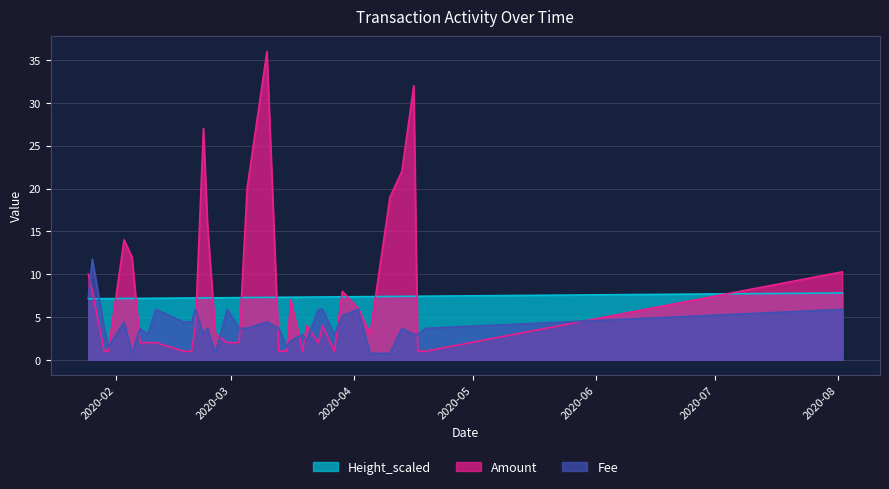

Reading left to right, extract all data points from this chart.

Amount: 2020-01-25=10.0	2020-01-26=8.0	2020-01-29=1.0	2020-01-30=1.0	2020-02-03=14.0	2020-02-05=12.0	2020-02-07=2.0	2020-02-09=2.0	2020-02-11=2.0	2020-02-18=1.0	2020-02-20=1.0	2020-02-21=4.0	2020-02-23=27.0	2020-02-24=16.0	2020-02-26=3.0	2020-02-29=2.0	2020-03-03=2.0	2020-03-05=20.0	2020-03-10=36.0	2020-03-13=1.0	2020-03-15=1.0	2020-03-16=7.0	2020-03-19=1.0	2020-03-20=4.0	2020-03-23=2.0	2020-03-24=4.0	2020-03-27=1.0	2020-03-29=8.0	2020-04-02=6.0	2020-04-05=3.0	2020-04-10=19.0	2020-04-13=22.0	2020-04-16=32.0	2020-04-17=1.0	2020-04-19=1.0	2020-08-02=10.3
Fee: 2020-01-25=7.3	2020-01-26=11.8	2020-01-29=3.7	2020-01-30=1.5	2020-02-03=4.4	2020-02-05=0.7	2020-02-07=3.7	2020-02-09=2.9	2020-02-11=5.9	2020-02-18=4.4	2020-02-20=4.4	2020-02-21=5.9	2020-02-23=2.9	2020-02-24=3.7	2020-02-26=0.7	2020-02-29=5.9	2020-03-03=3.7	2020-03-05=3.7	2020-03-10=4.4	2020-03-13=3.7	2020-03-15=1.5	2020-03-16=2.2	2020-03-19=2.9	2020-03-20=2.2	2020-03-23=5.9	2020-03-24=5.9	2020-03-27=2.9	2020-03-29=5.1	2020-04-02=5.9	2020-04-05=0.7	2020-04-10=0.7	2020-04-13=3.7	2020-04-16=2.9	2020-04-17=2.9	2020-04-19=3.7	2020-08-02=5.9
Height_scaled: 2020-01-25=7.1	2020-01-26=7.1	2020-01-29=7.1	2020-01-30=7.1	2020-02-03=7.2	2020-02-05=7.2	2020-02-07=7.2	2020-02-09=7.2	2020-02-11=7.2	2020-02-18=7.2	2020-02-20=7.2	2020-02-21=7.2	2020-02-23=7.2	2020-02-24=7.2	2020-02-26=7.2	2020-02-29=7.2	2020-03-03=7.3	2020-03-05=7.3	2020-03-10=7.3	2020-03-13=7.3	2020-03-15=7.3	2020-03-16=7.3	2020-03-19=7.3	2020-03-20=7.3	2020-03-23=7.3	2020-03-24=7.3	2020-03-27=7.3	2020-03-29=7.3	2020-04-02=7.4	2020-04-05=7.4	2020-04-10=7.4	2020-04-13=7.4	2020-04-16=7.4	2020-04-17=7.4	2020-04-19=7.4	2020-08-02=7.8